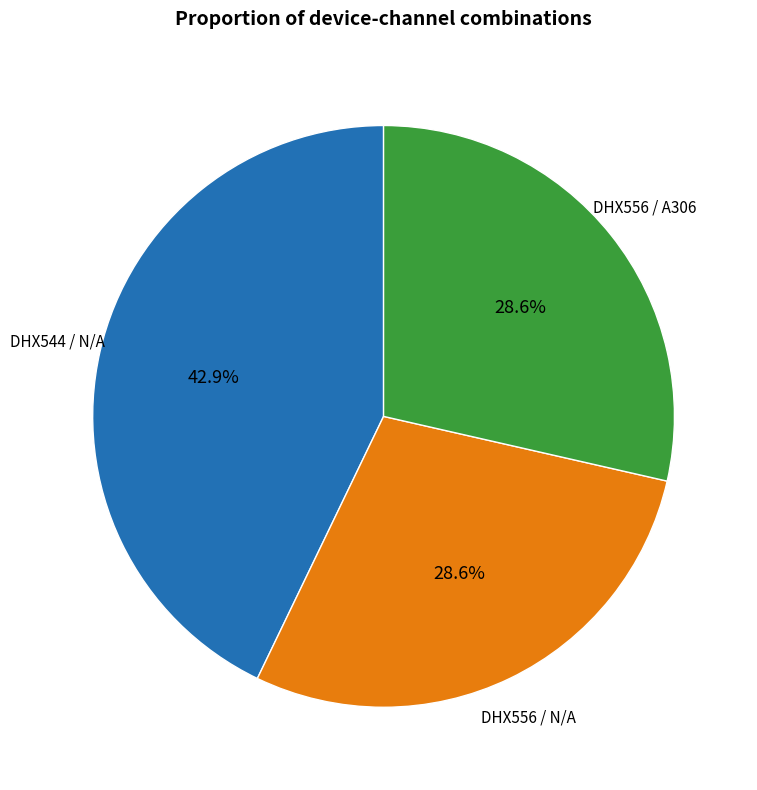

How many segments does this pie chart have?

3